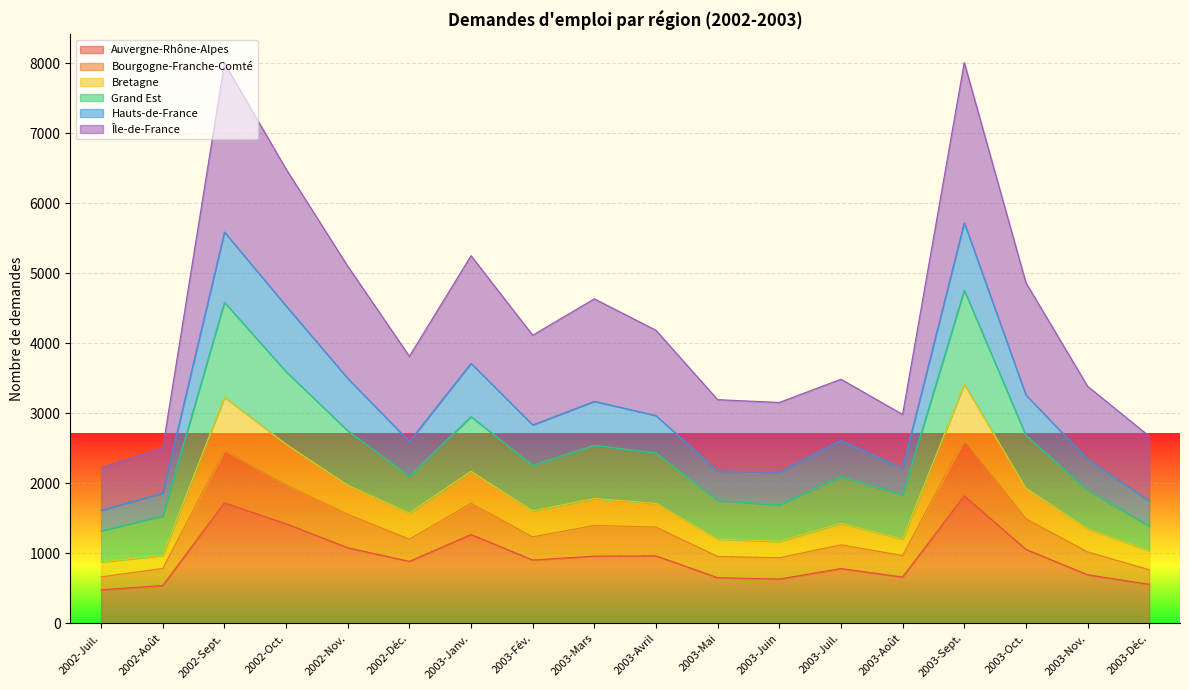

What is the label of the 12th point from the right?

2003-Janv.